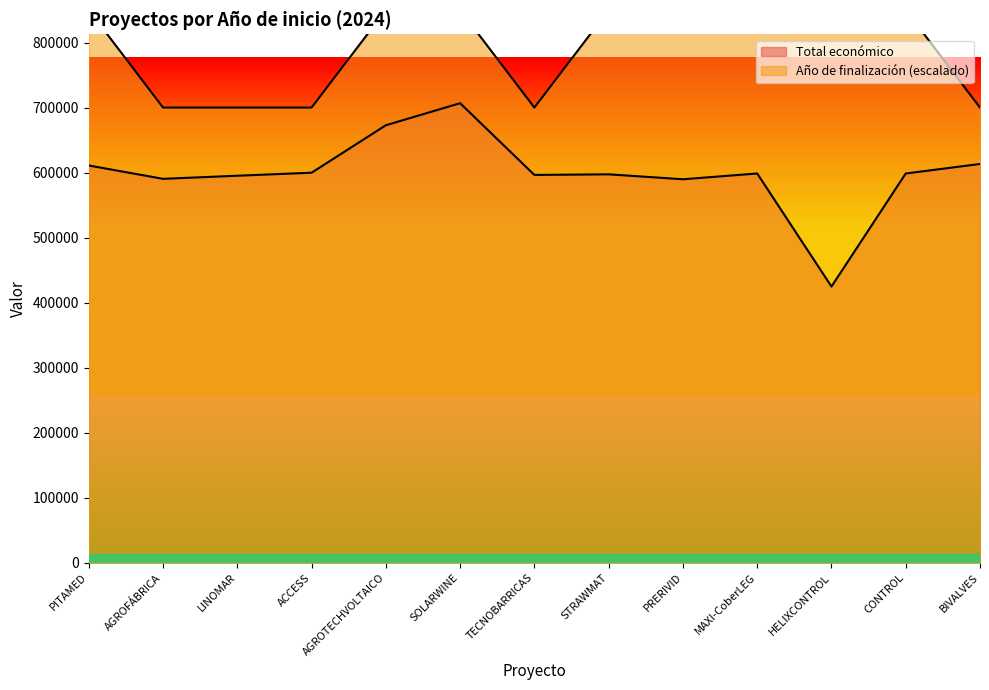

Reading left to right, extract all data points from this chart.

Total económico: PITAMED=610889	AGROFÁBRICA=590382	LINOMAR=595173	ACCESS=599779	AGROTECHVOLTAICO=672807	SOLARWINE=706697	TECNOBARRICAS=596384	STRAWMAT=597320	PRERIVID=589731	MAXI-CoberLEG=598609	HELIXCONTROL=424720	CONTROL=598597	BIVALVES=613256
Año de finalización: PITAMED=850000	AGROFÁBRICA=700000	LINOMAR=700000	ACCESS=700000	AGROTECHVOLTAICO=850000	SOLARWINE=850000	TECNOBARRICAS=700000	STRAWMAT=850000	PRERIVID=850000	MAXI-CoberLEG=850000	HELIXCONTROL=850000	CONTROL=850000	BIVALVES=700000